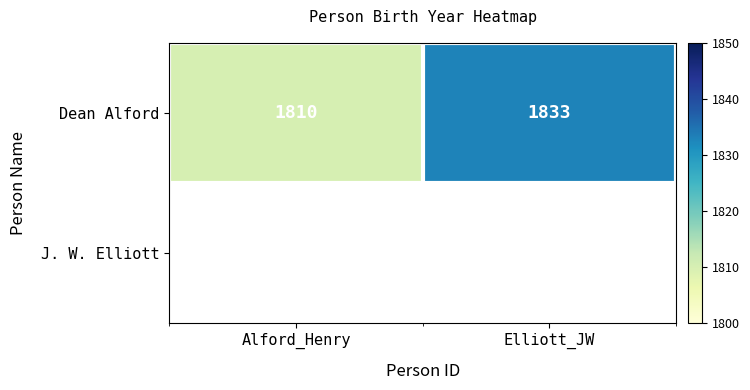

Reading left to right, what are all the values shown in this chart?

1810	1833